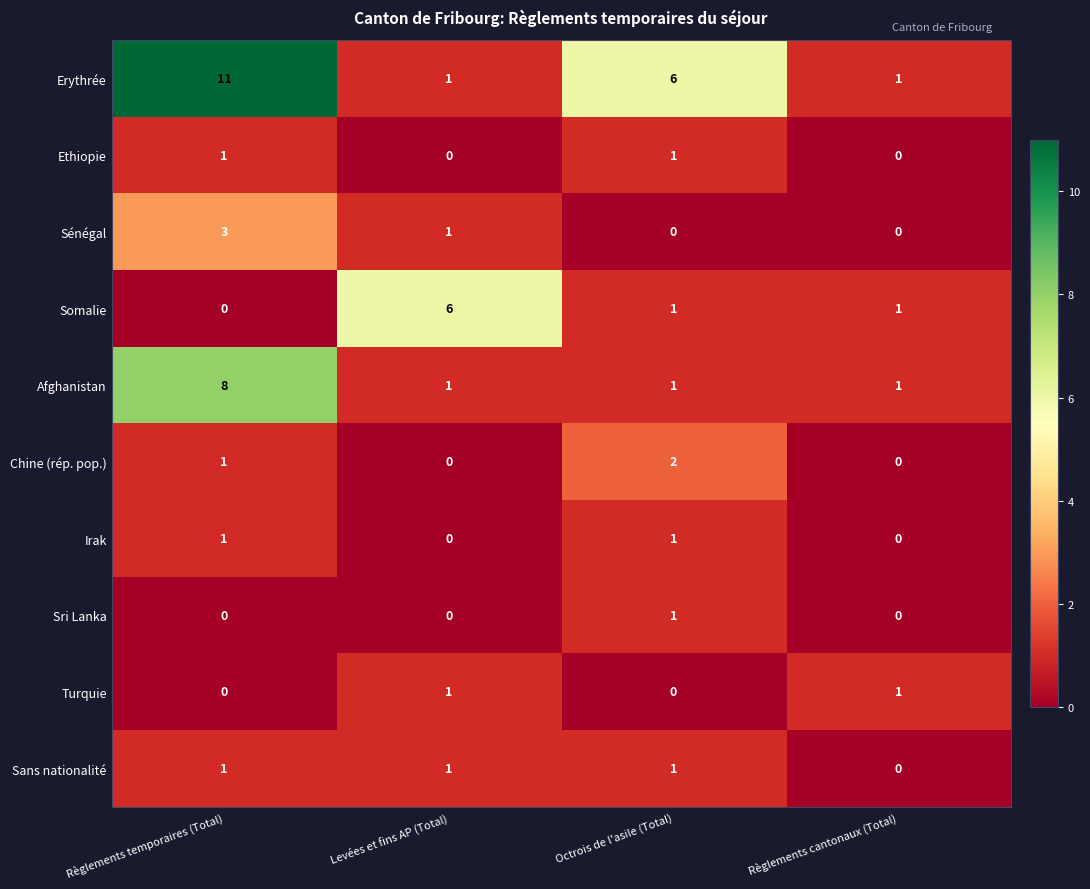

The Chine (rép. pop.) series shows 3 at Octrois de l'asile (Total). True or false?

False